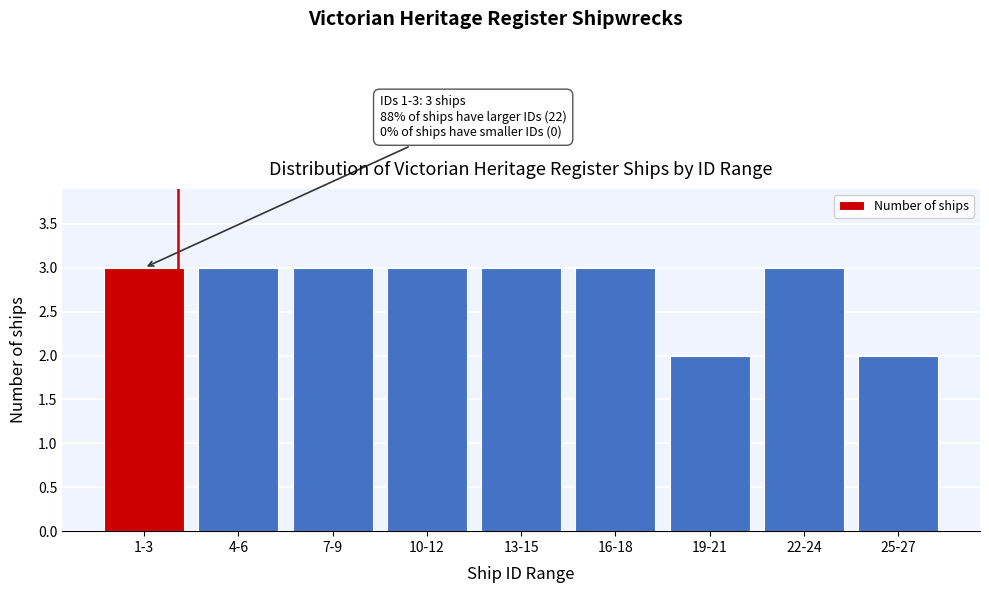

Reading left to right, list all the values displayed in this chart.

1-3=3	4-6=3	7-9=3	10-12=3	13-15=3	16-18=3	19-21=2	22-24=3	25-27=2